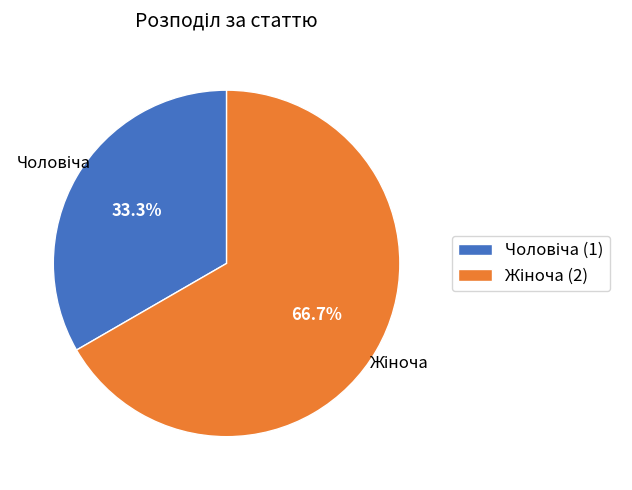

Is there a majority slice in this chart?

Yes